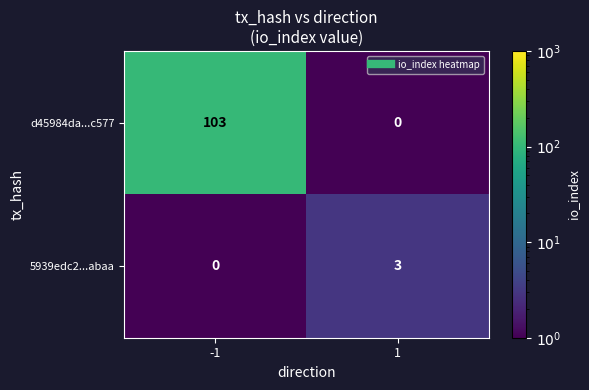

Reading left to right, extract all data points from this chart.

d45984da...c577: -1=103	1=0
5939edc2...abaa: -1=0	1=3